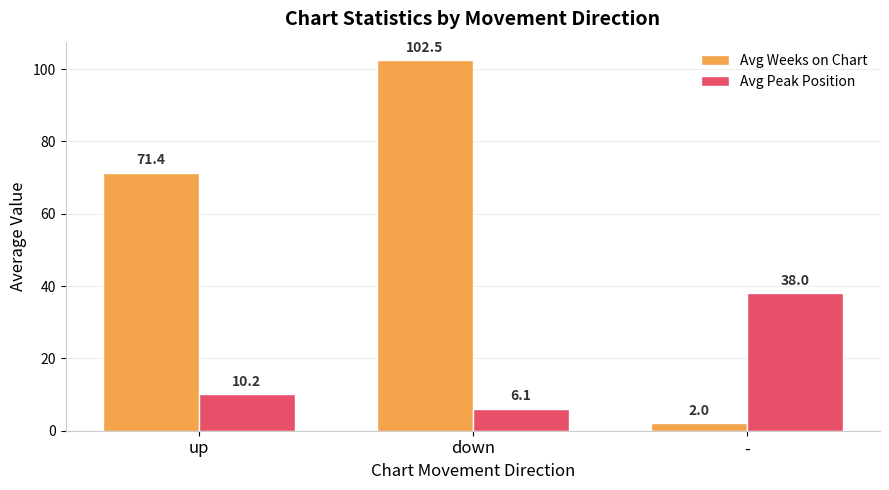

At which label does Avg Weeks on Chart first exceed 71?

up